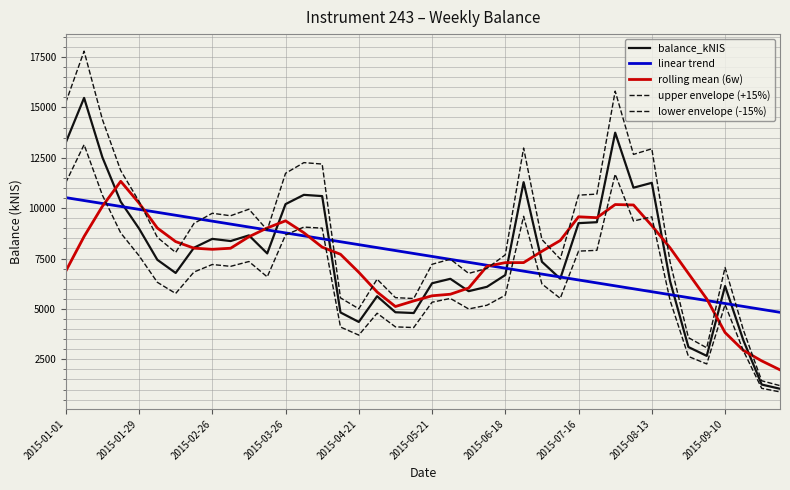

Does the chart have visible grid lines?

Yes